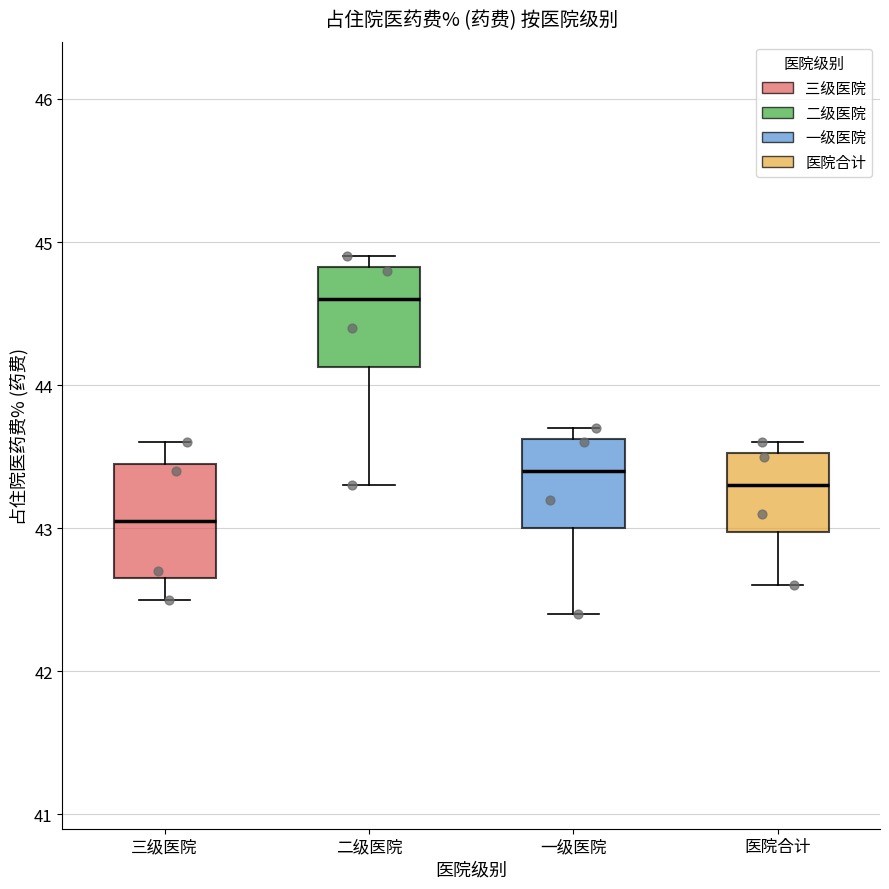

Where does the median line of the box for 三级医院 sit on the y-axis? The values are not printed on the chart, so give them approximately, as read against the axis.

43.1